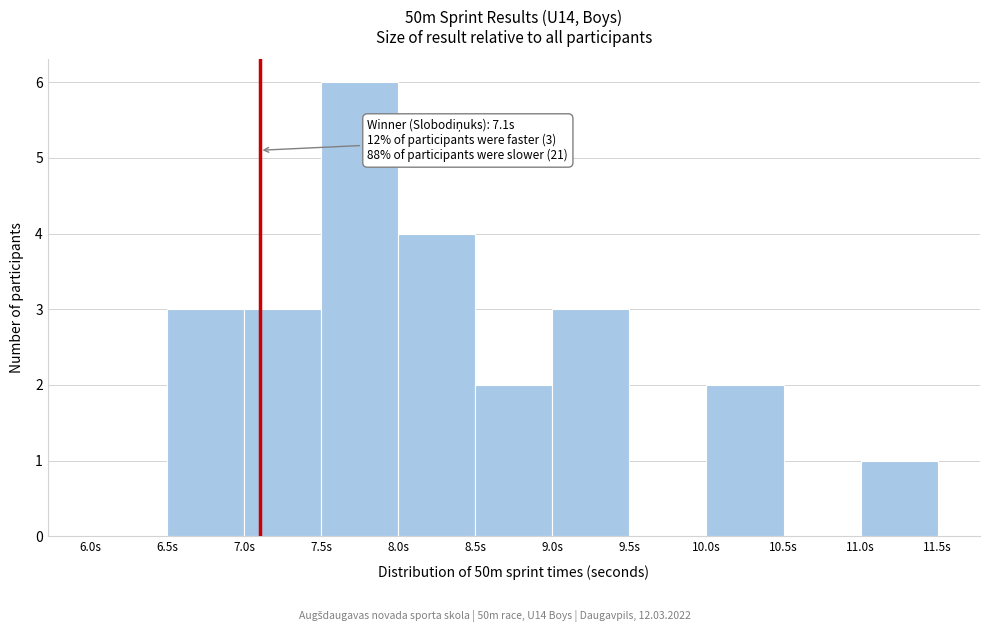

Over which range of the x-axis is the bar tallest?

7.5 to 8.0